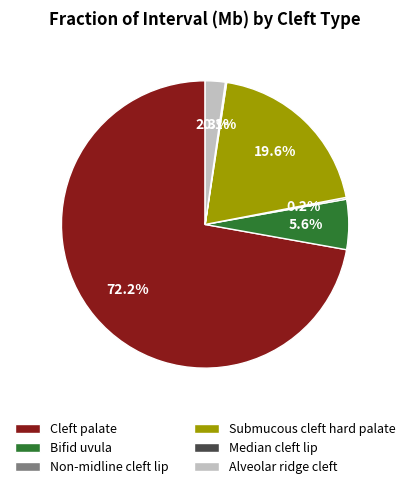

Approximately how many times larger is the value at Submucous cleft hard palate compared to Bifid uvula?

3.5